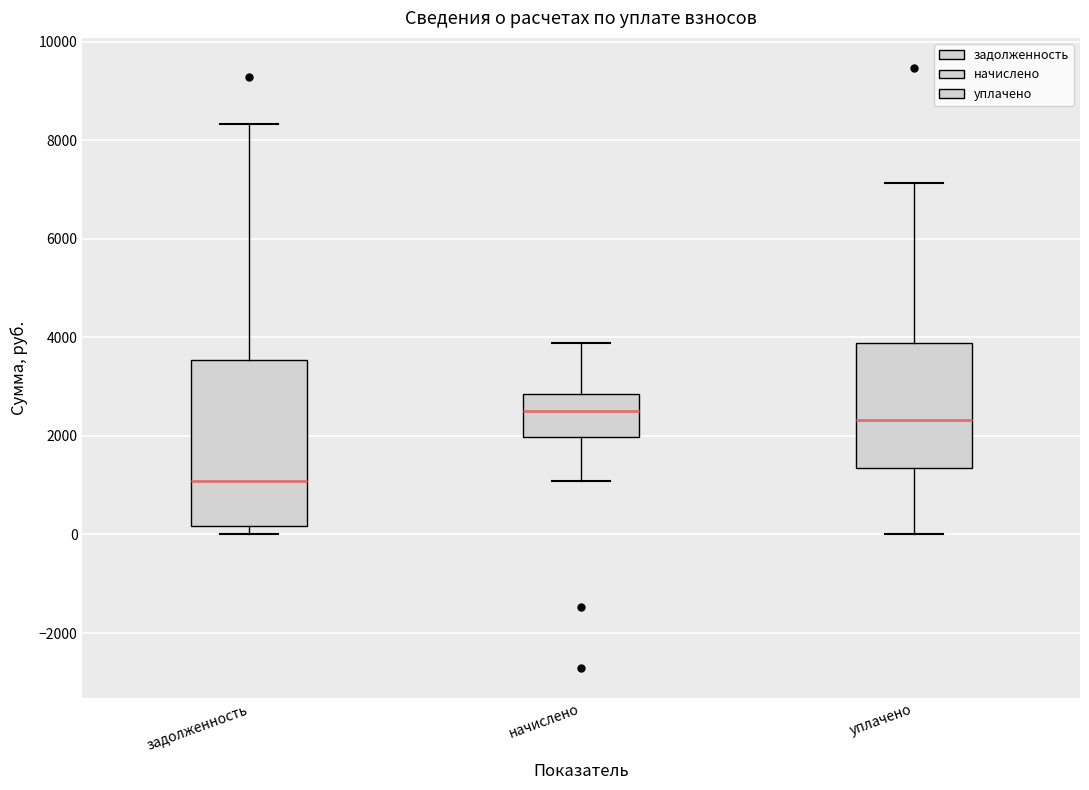

Where is the upper edge of the box for задолженность on the y-axis? The values are not printed on the chart, so give them approximately, as read against the axis.

3600